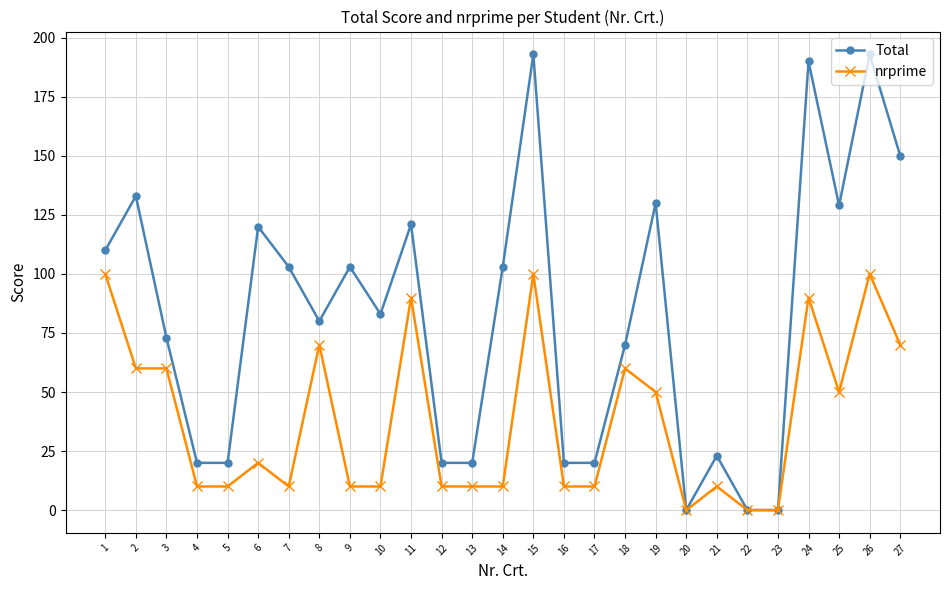

How many lines are shown in the chart?

2